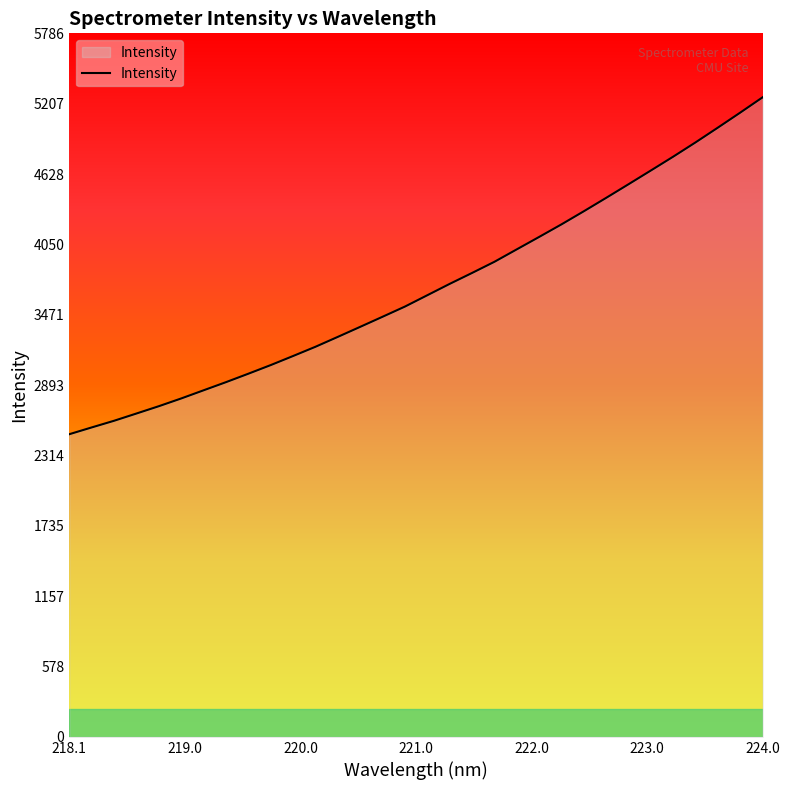

What is the difference between the maximum and minimum values?

2770.8